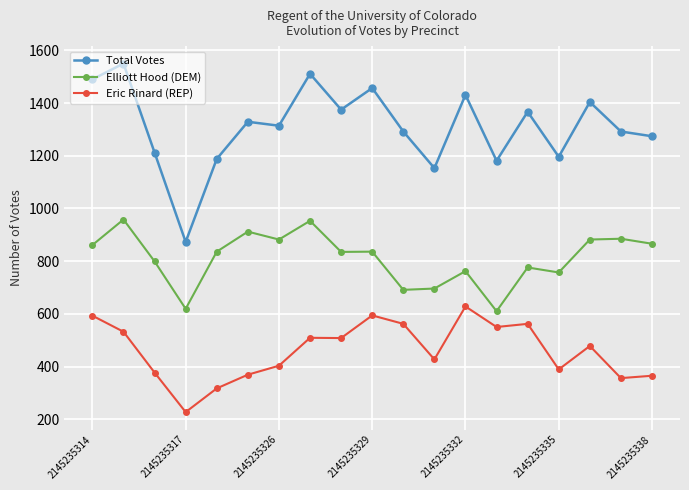

Which series has the largest total across all categories?

Total Votes